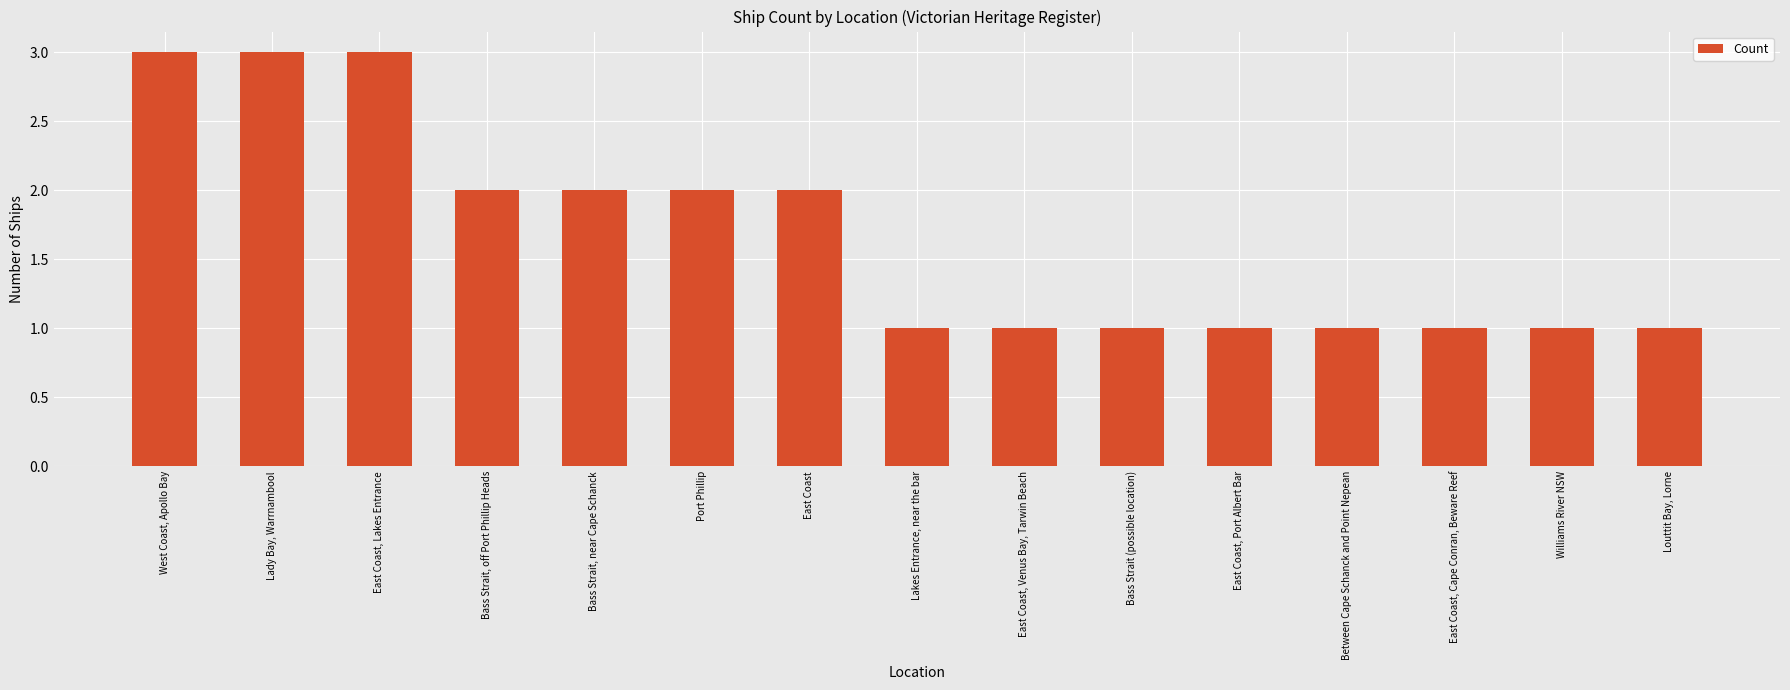

What is the sum of the values at Bass Strait, near Cape Schanck and East Coast, Cape Conran, Beware Reef?

3